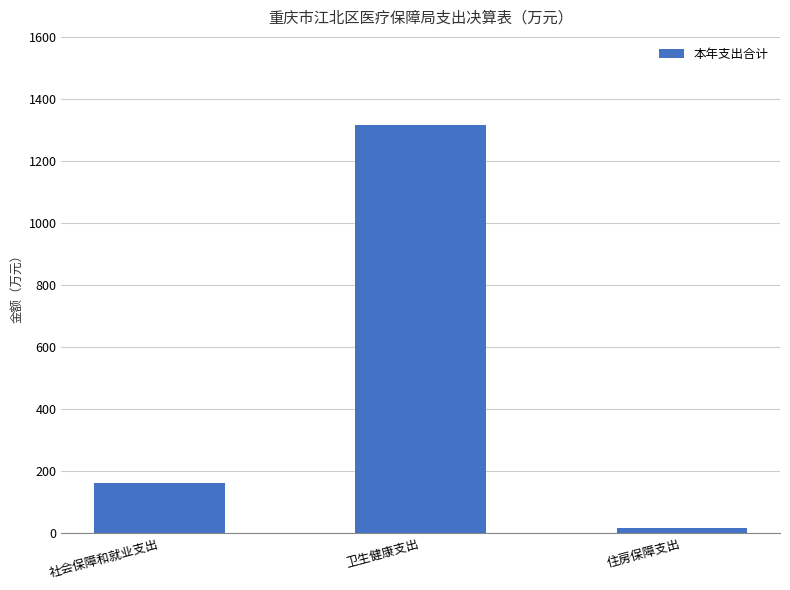

Which has a higher value, 社会保障和就业支出 or 卫生健康支出?

卫生健康支出